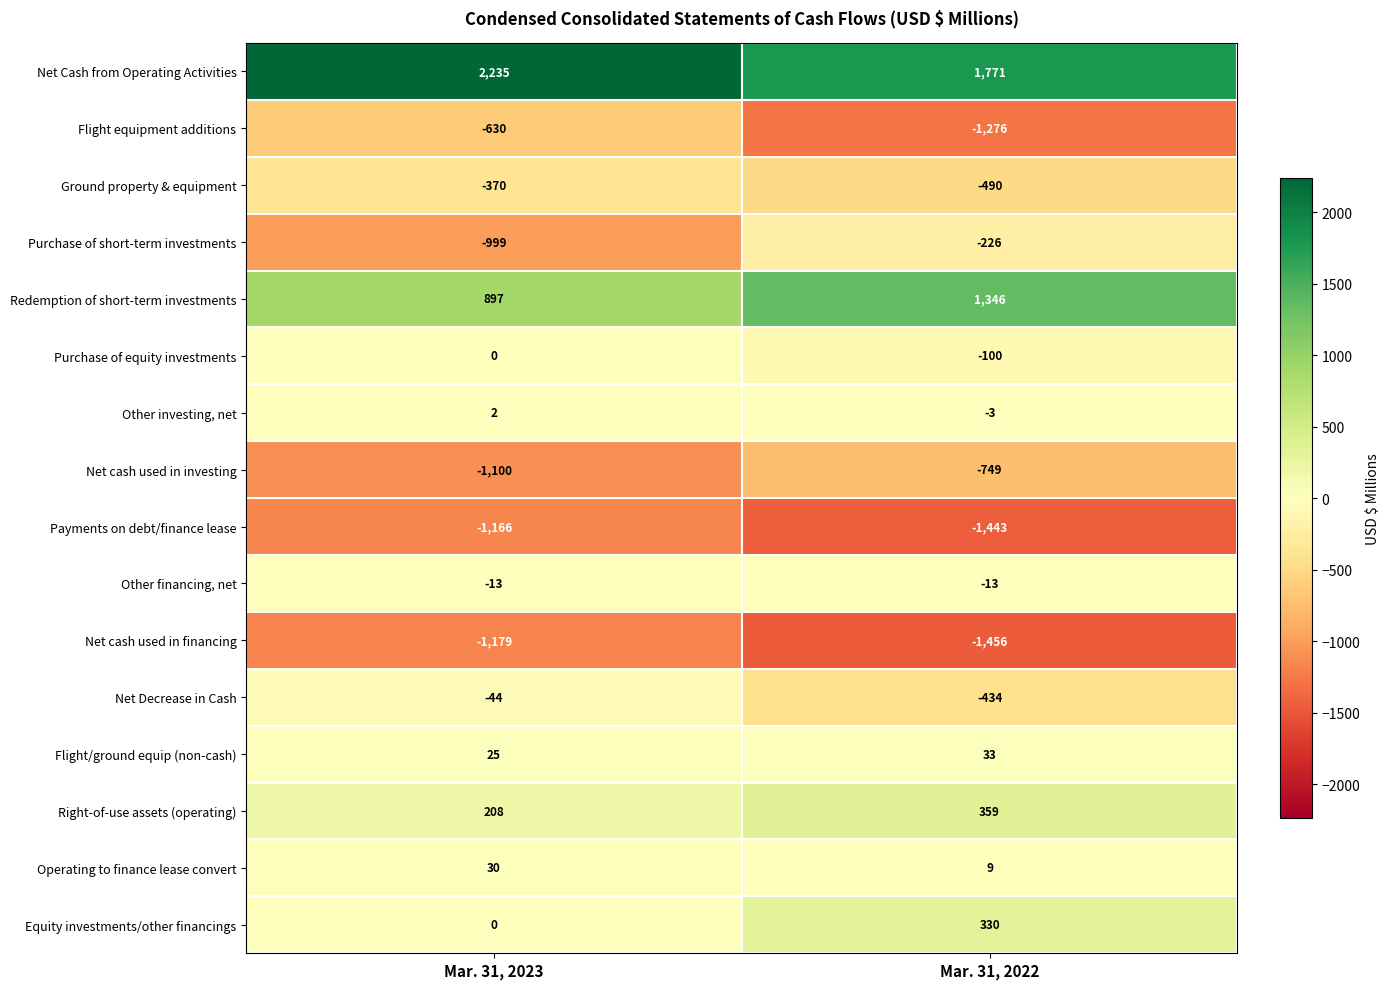

What is the total value across all series at Mar. 31, 2022?

-2342